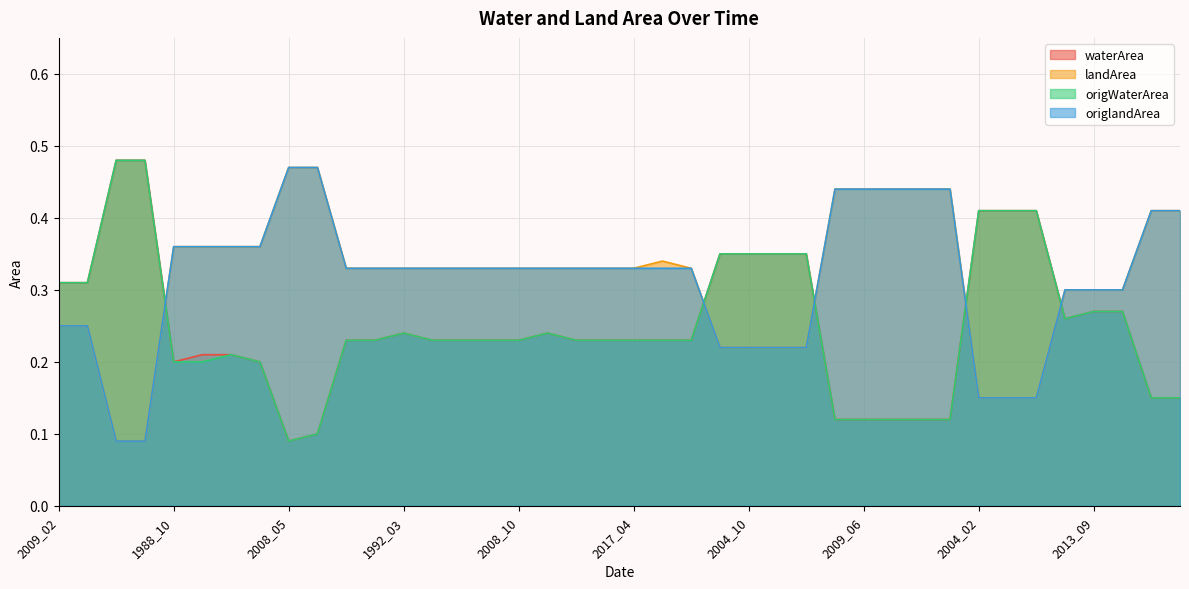

Rank the series by their maximum value, from lowest to highest.

landArea, origlandArea, waterArea, origWaterArea